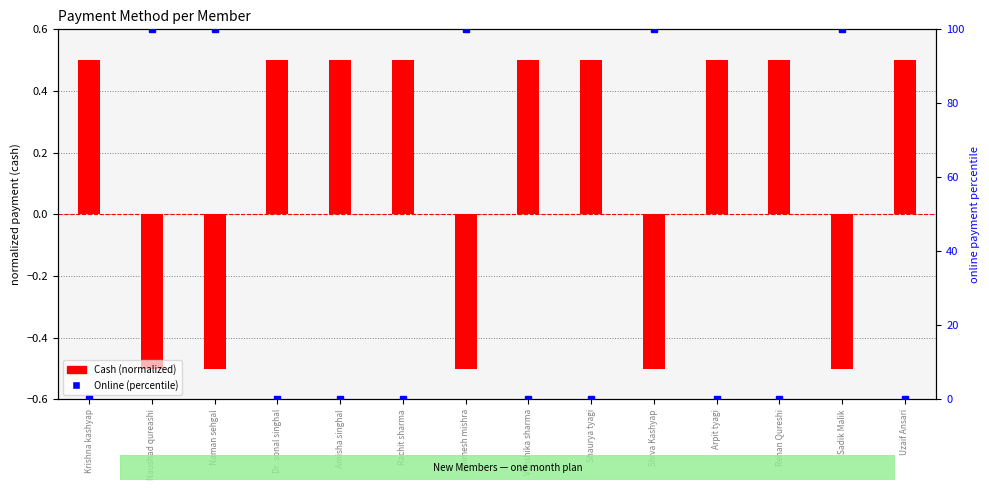

Count the Cash (normalized) values in the range 0 to 1.

9